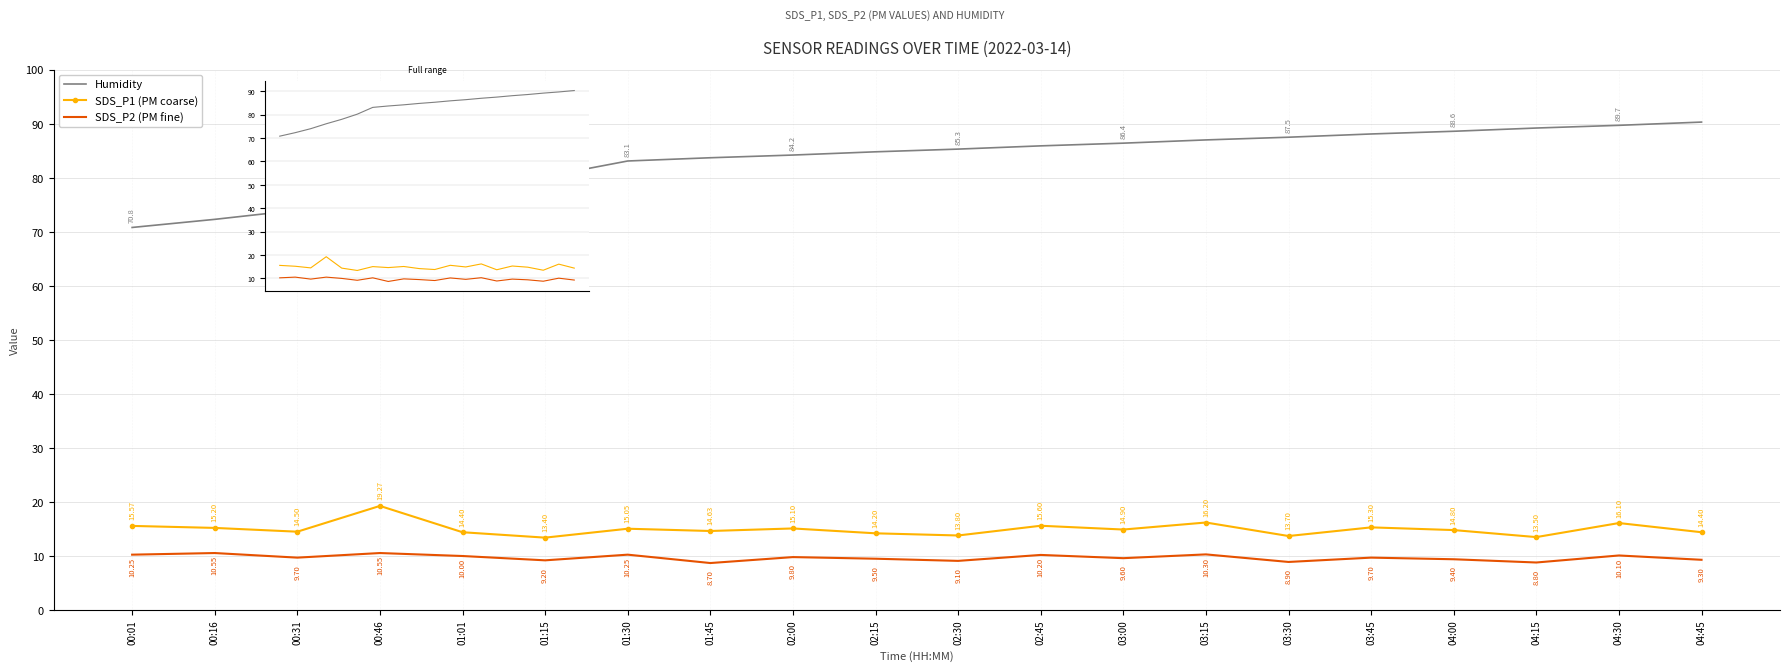

What position from the left is 04:15?

18